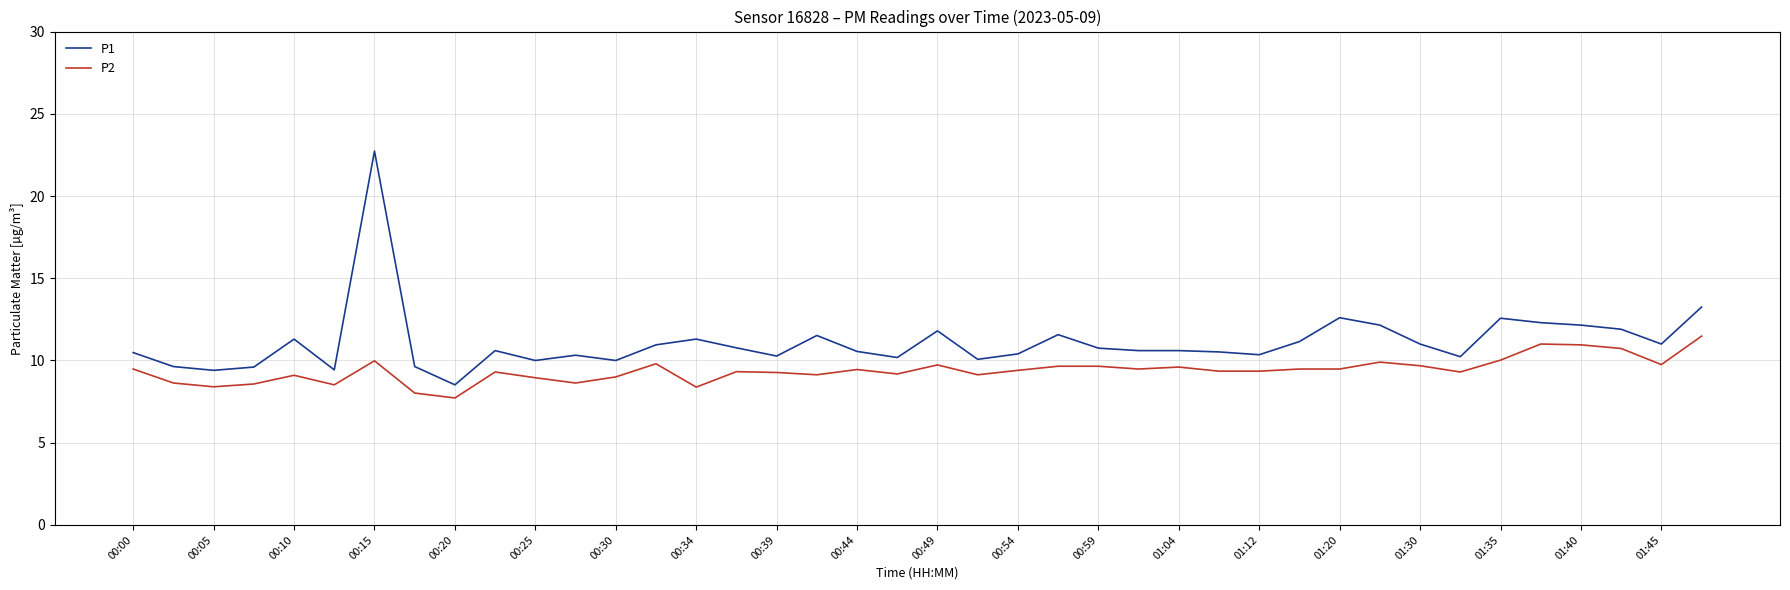

Rank the series by their maximum value, from highest to lowest.

P1, P2